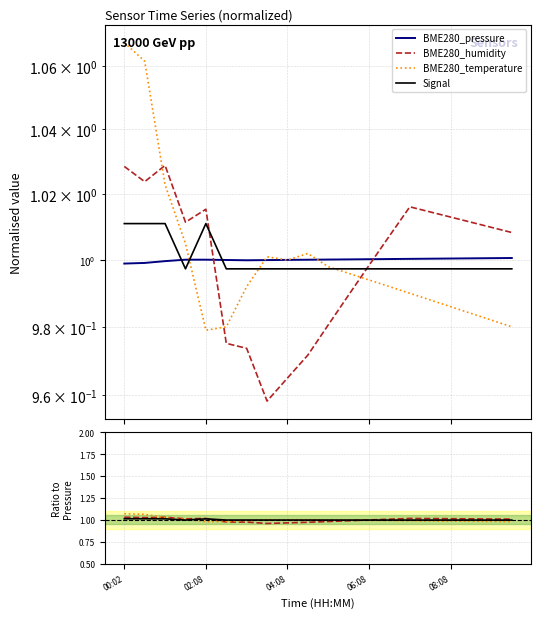

What value does the BME280_pressure series have at 02:08?

1.0